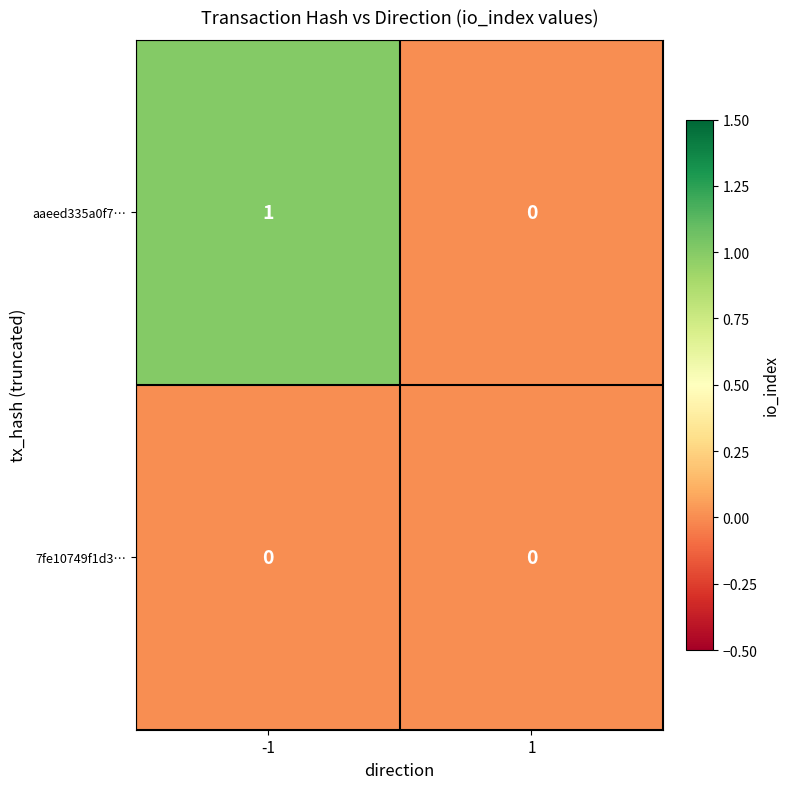

What is the spread (max minus min) of values at -1?

1